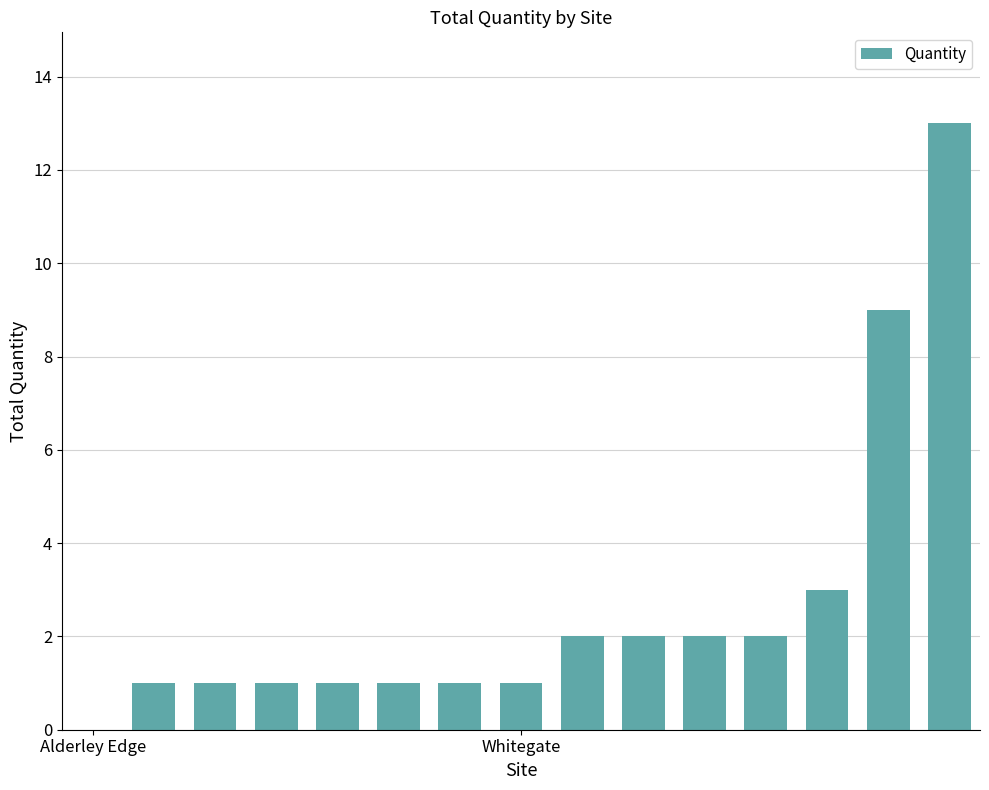

What is the greatest value displayed?

13